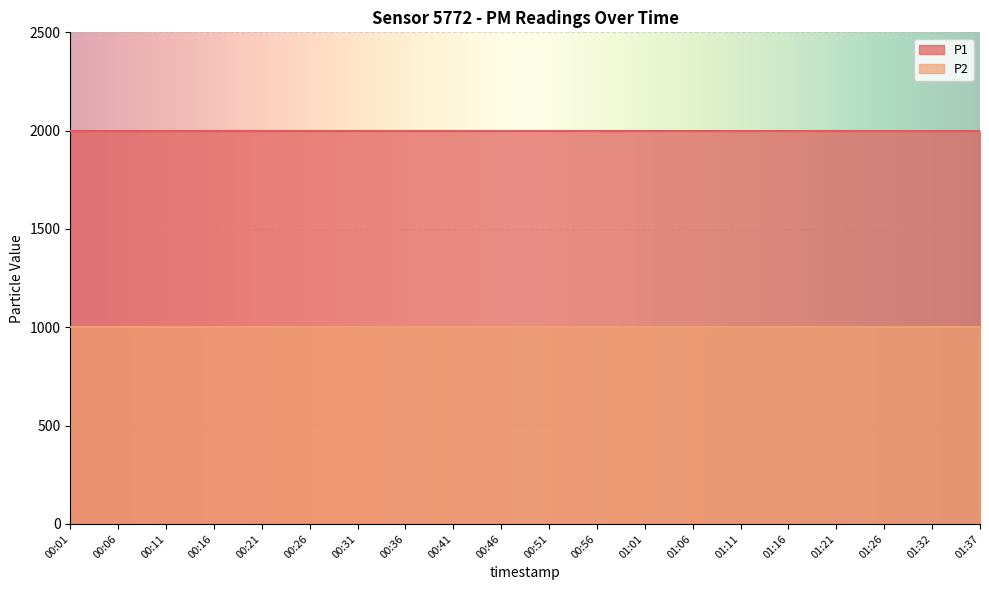

True or false: P2 and P1 cross at least once.

False